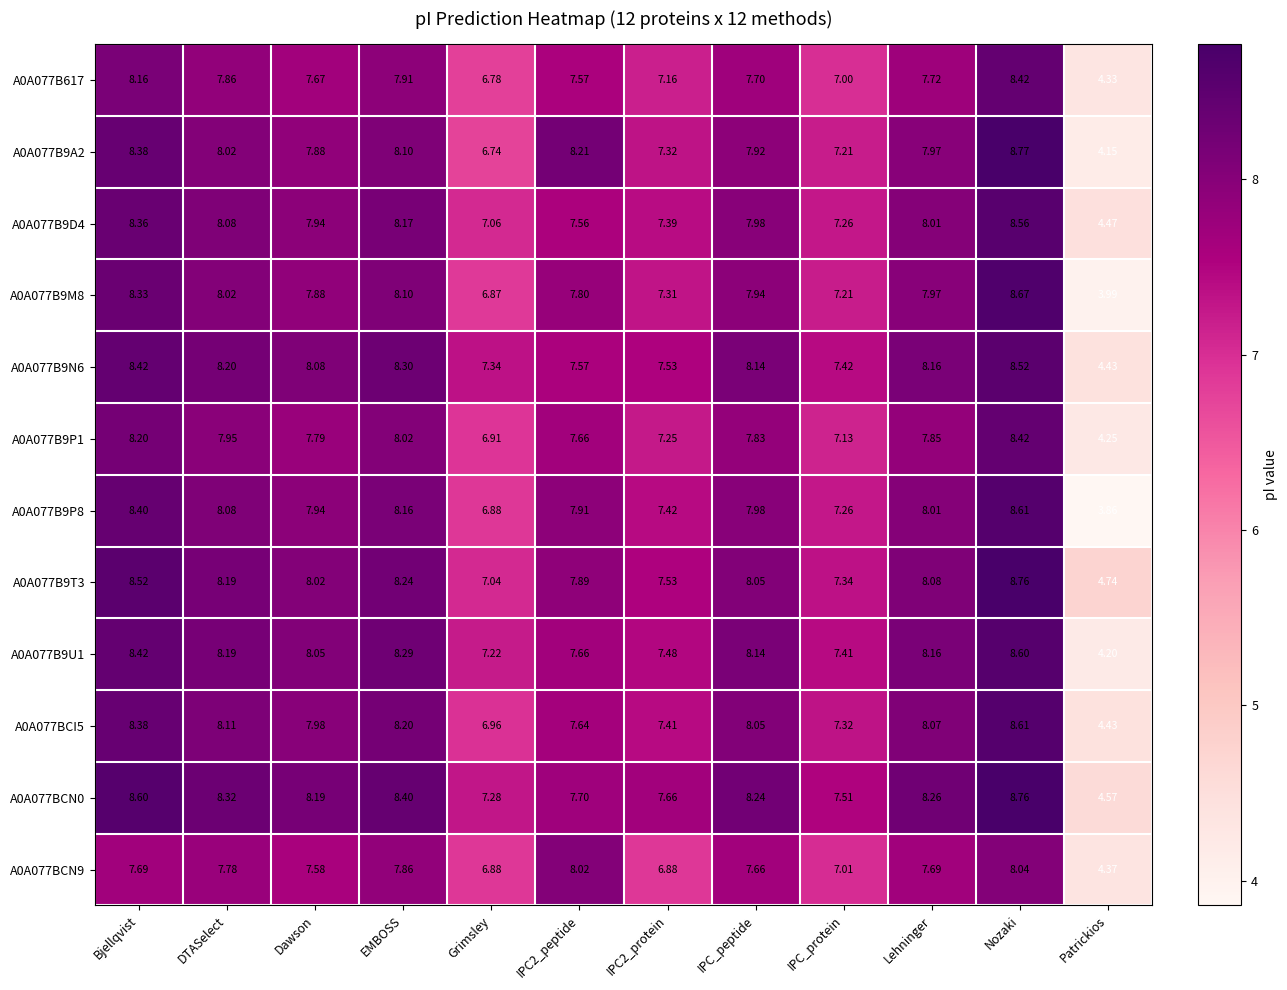

At which label is A0A077B9P8 closest to 6?

Grimsley